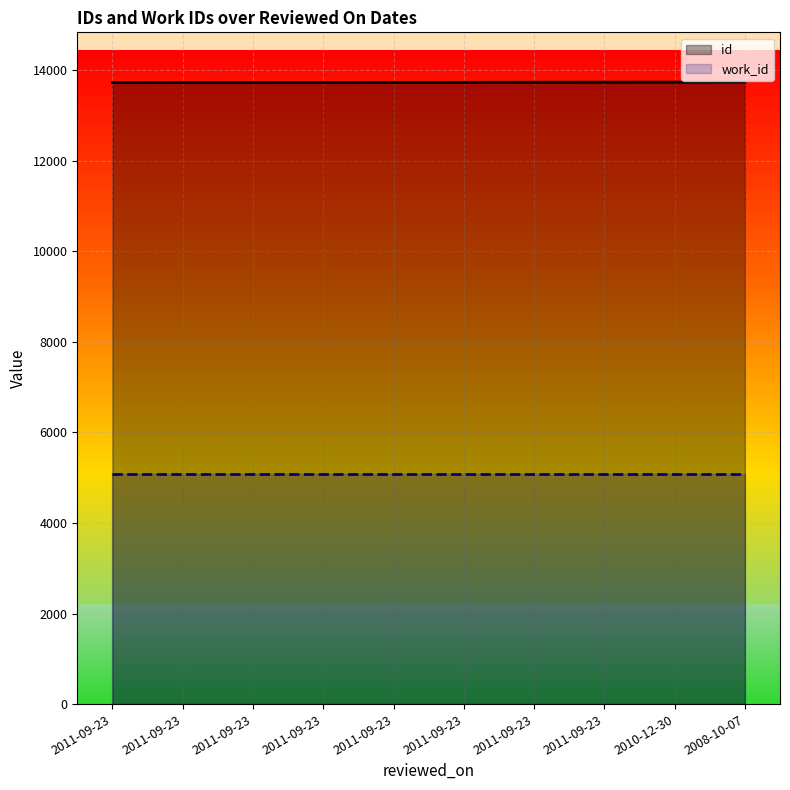

Reading left to right, what are all the values shown in this chart?

id: 2011-09-23=13727	2011-09-23=13728	2011-09-23=13729	2011-09-23=13730	2011-09-23=13731	2011-09-23=13732	2011-09-23=13734	2011-09-23=13735	2010-12-30=13736	2008-10-07=13737
work_id: 2011-09-23=5088	2011-09-23=5088	2011-09-23=5088	2011-09-23=5088	2011-09-23=5088	2011-09-23=5088	2011-09-23=5088	2011-09-23=5088	2010-12-30=5088	2008-10-07=5088